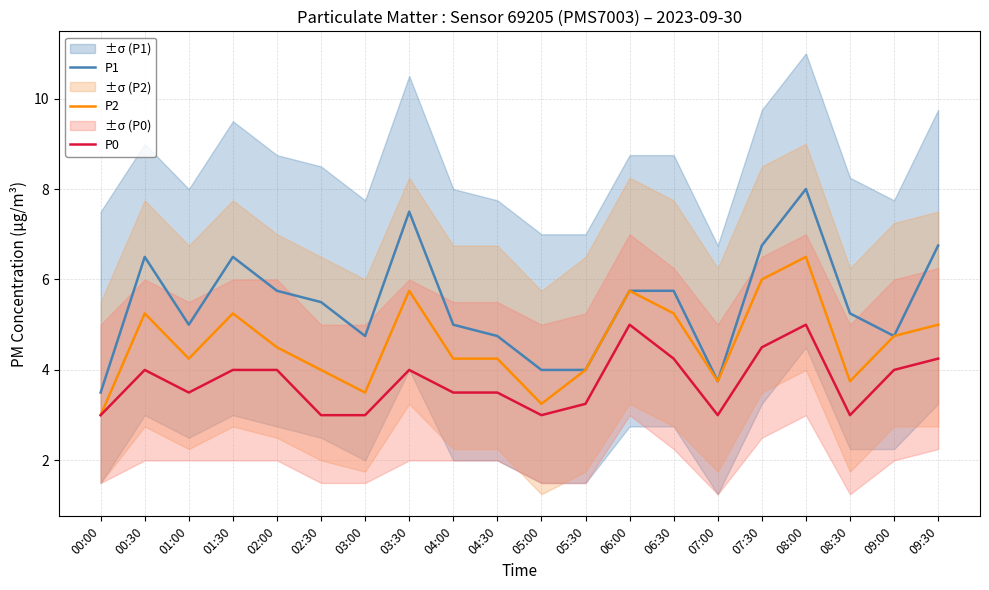

What is the difference between the second highest and minimum values in the P0 series?

2.0